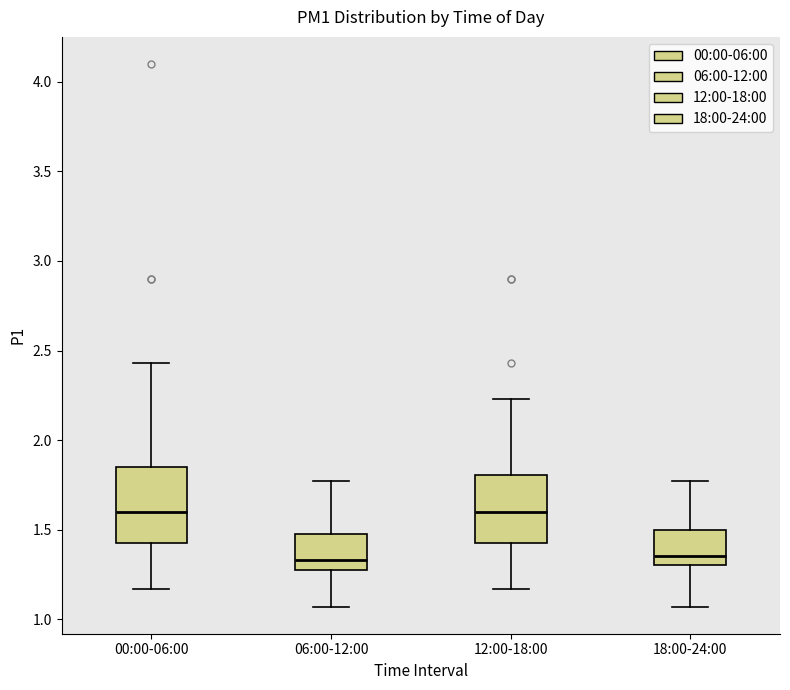

Where does the median line of the box for 00:00-06:00 sit on the y-axis? The values are not printed on the chart, so give them approximately, as read against the axis.

1.60